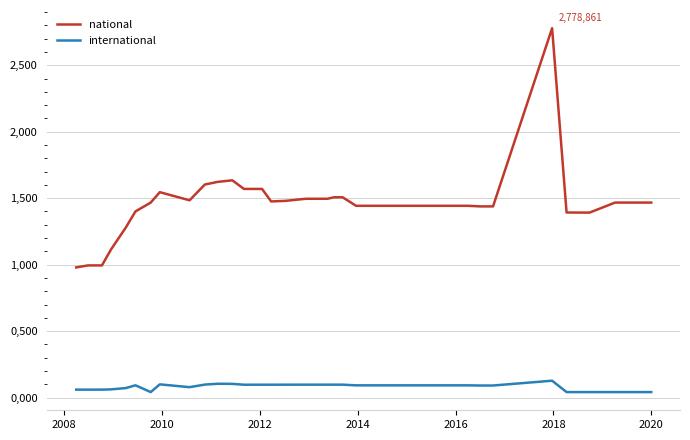

Does the chart display data point markers on the line(s)?

No